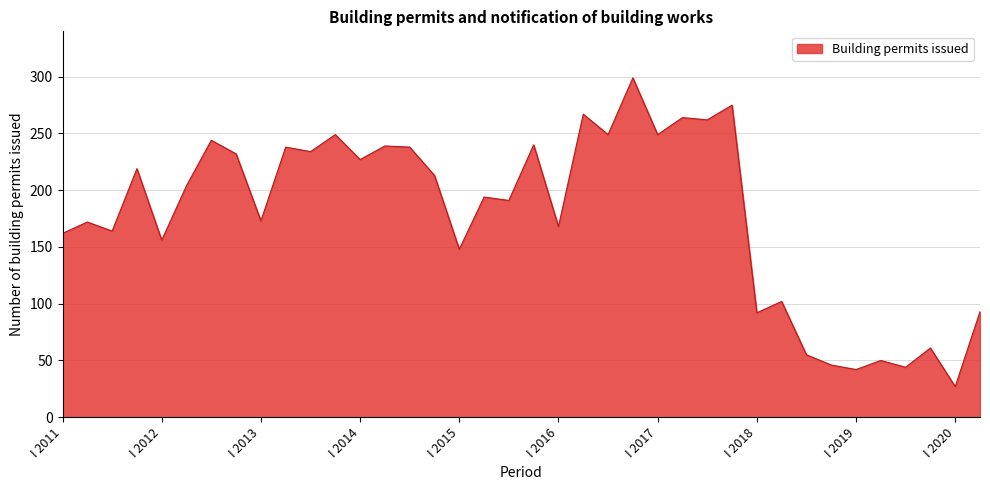

What is the greatest value displayed?

299